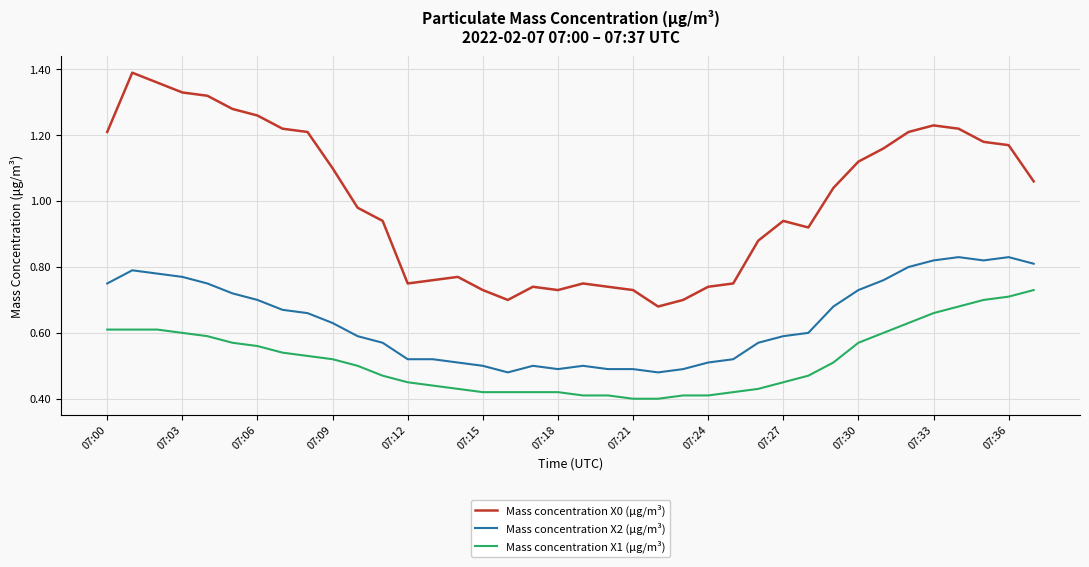

What is the difference between the maximum and minimum values in the Mass concentration X1 (μg/m³) series?

0.3